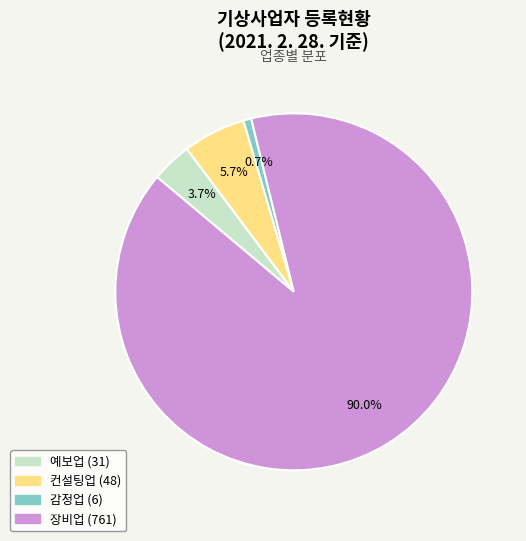

What is the total percentage of 장비업 and 컨설팅업?

95.6%